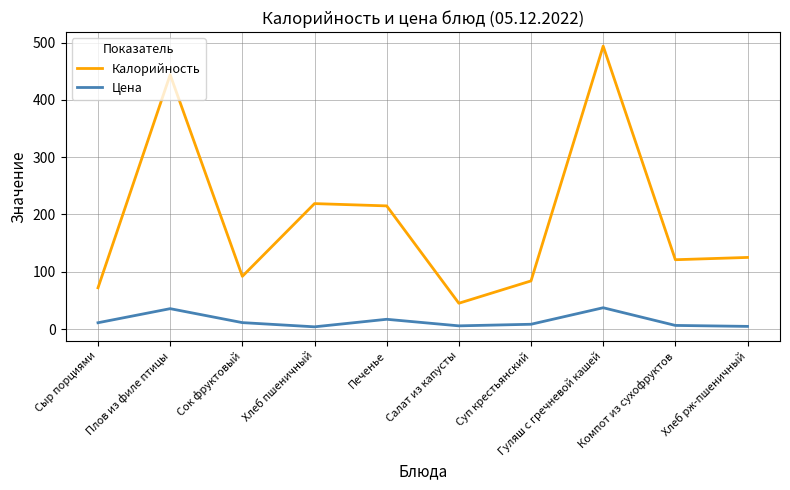

In Калорийность, how many points are higher than both neighbors (excluding endpoints)?

3